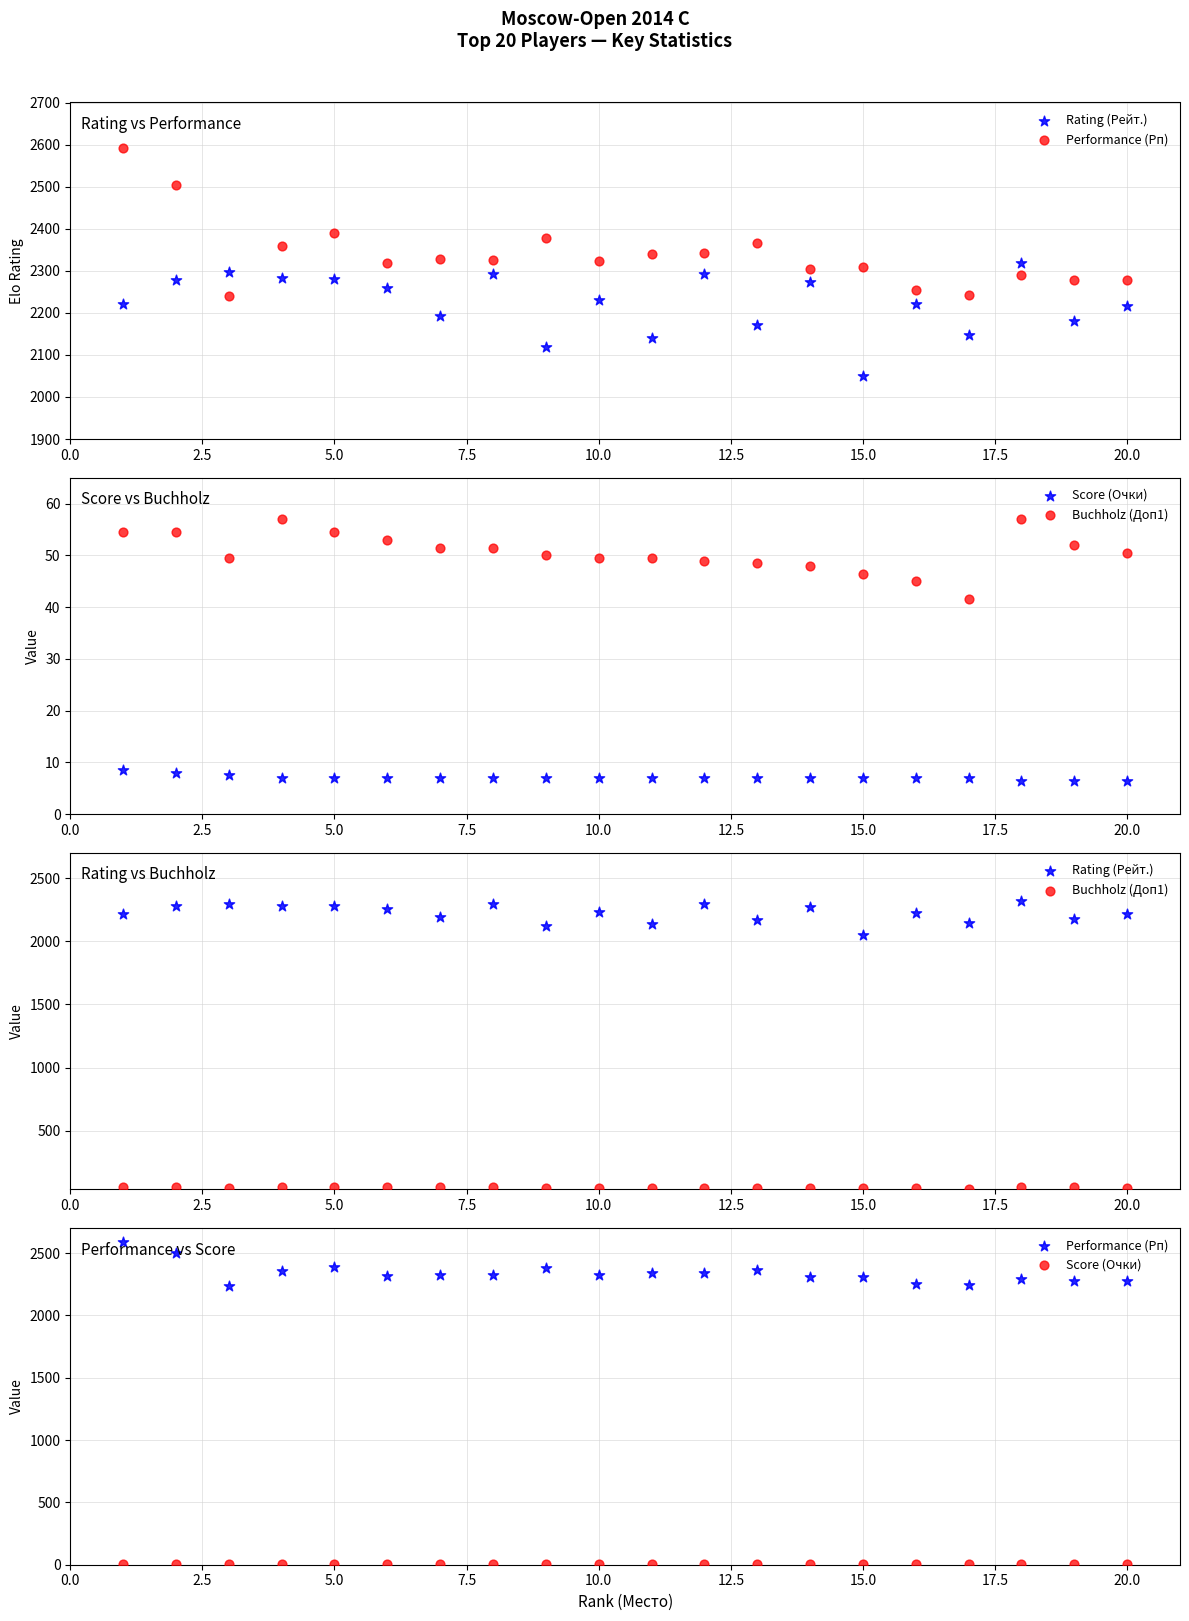

At how many categories does at least one series exceed 1460?

20